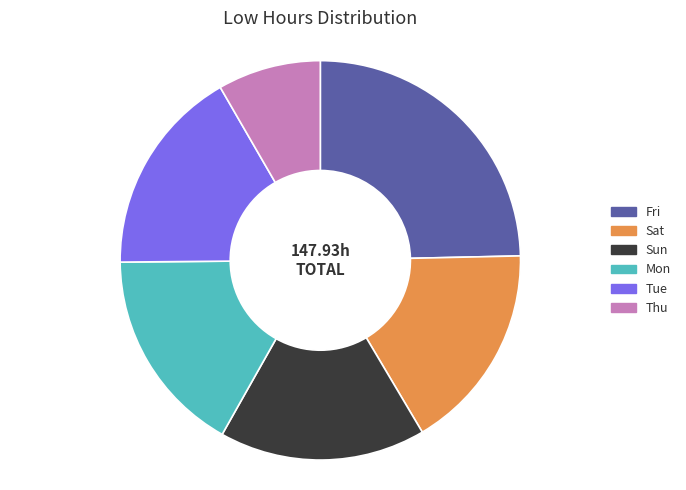

Is there a majority slice in this chart?

No